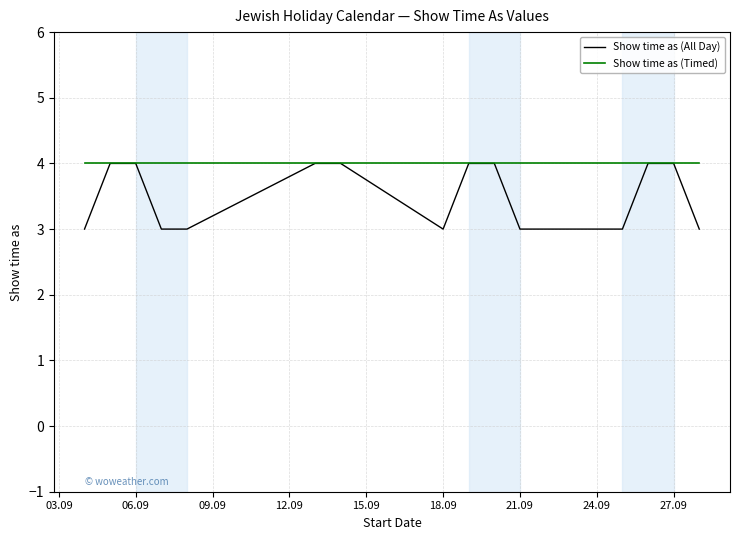

Does the chart have visible grid lines?

Yes